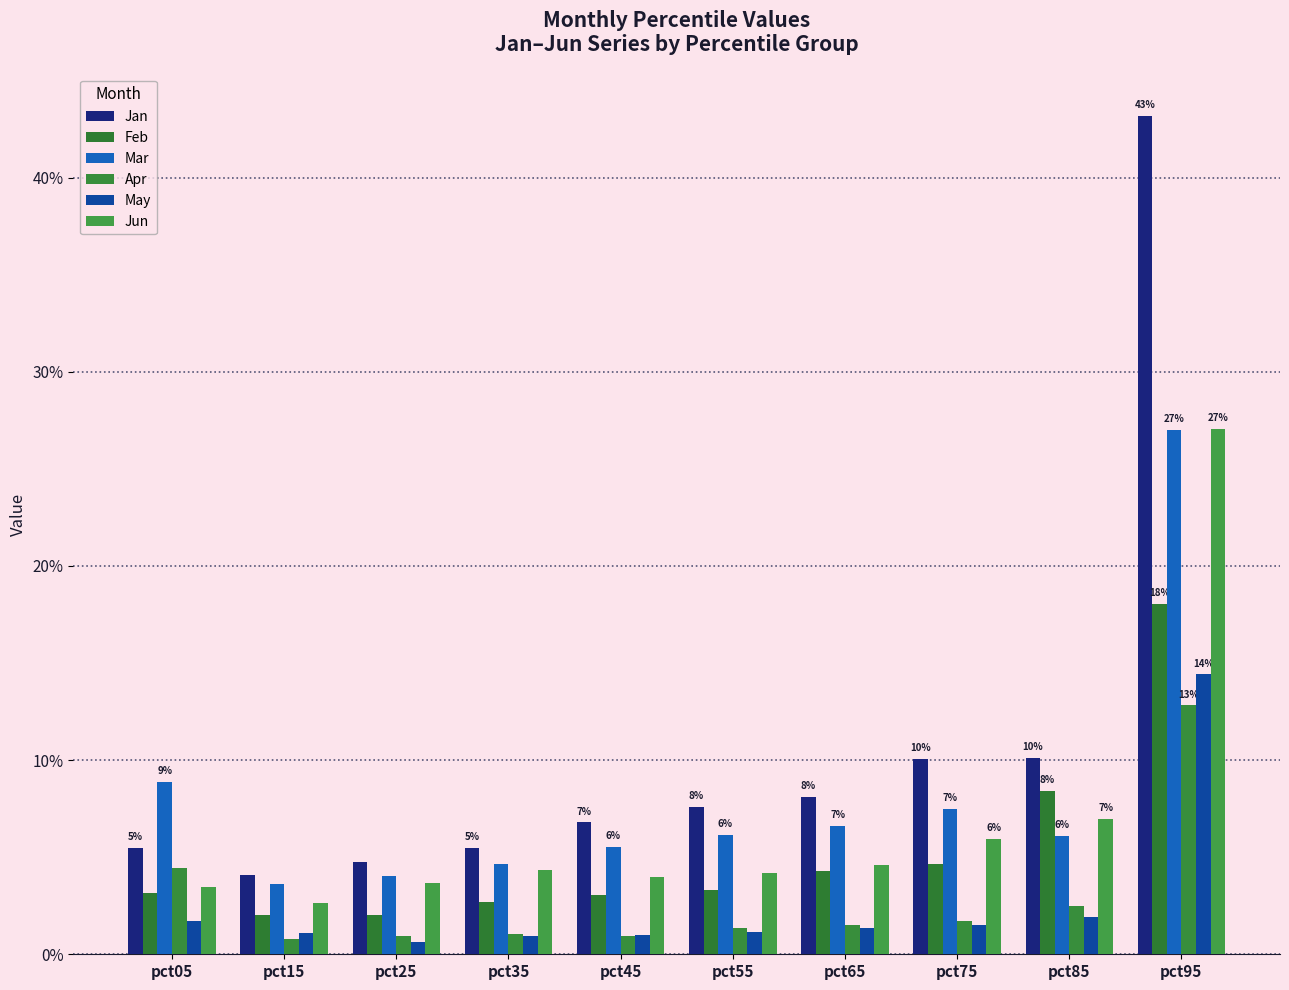

Are the bars grouped side by side (vs. stacked)?

Yes